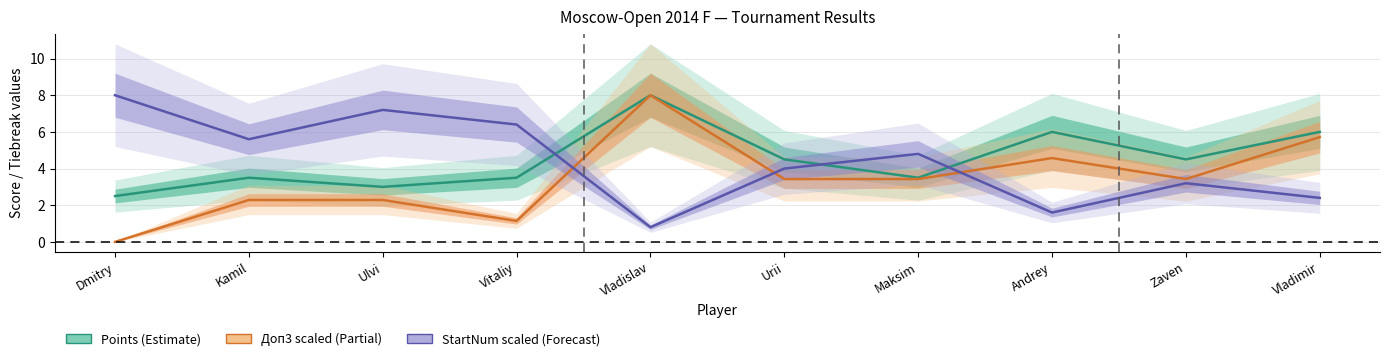

At how many categories does at least one series exceed 4?

10